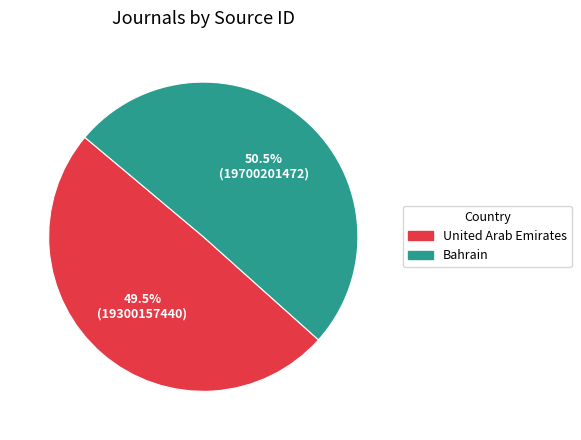

How many segments does this pie chart have?

2